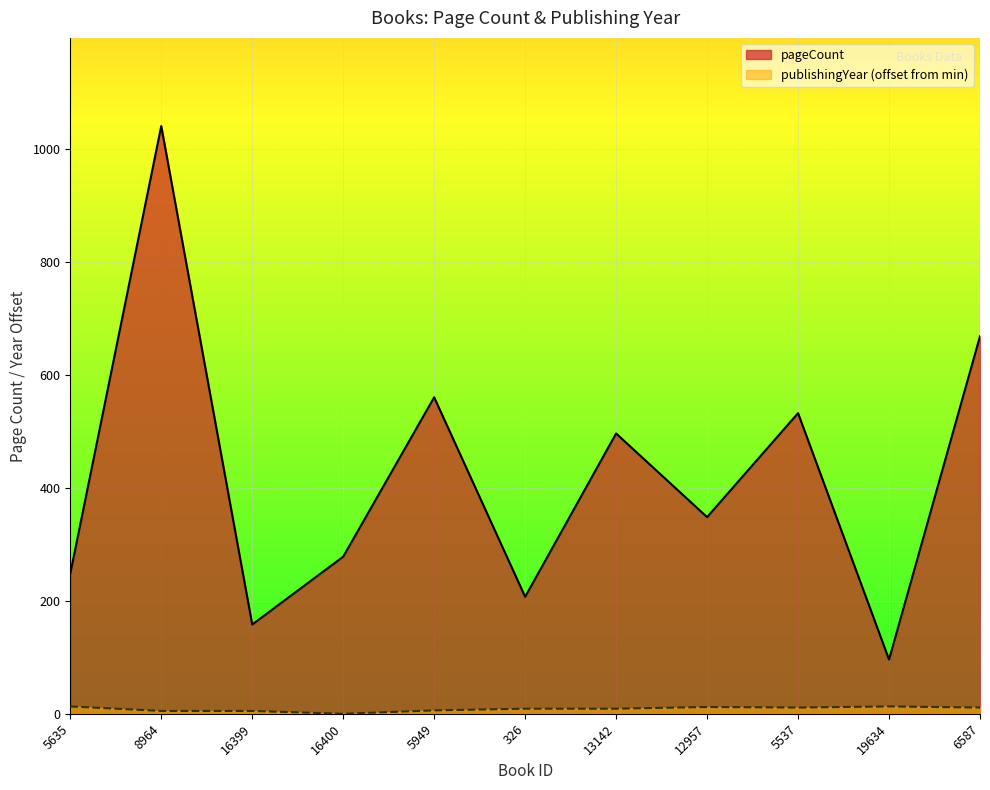

What is the difference between the highest and lowest values at 5635?

235